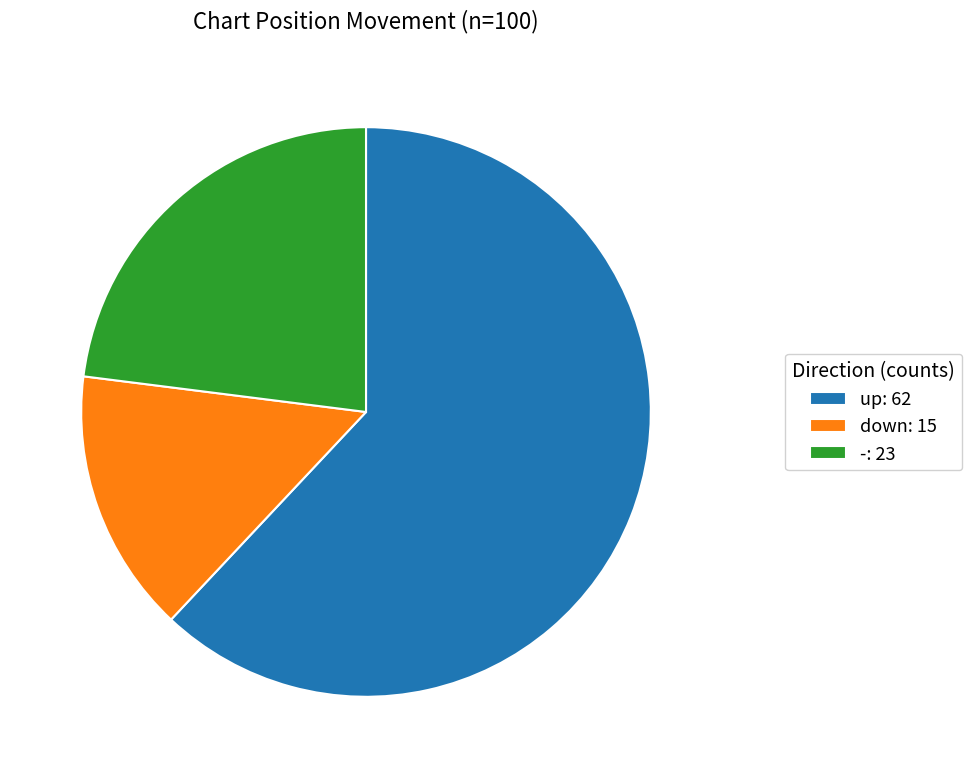

Between -: 23 and up: 62, which is larger?

up: 62